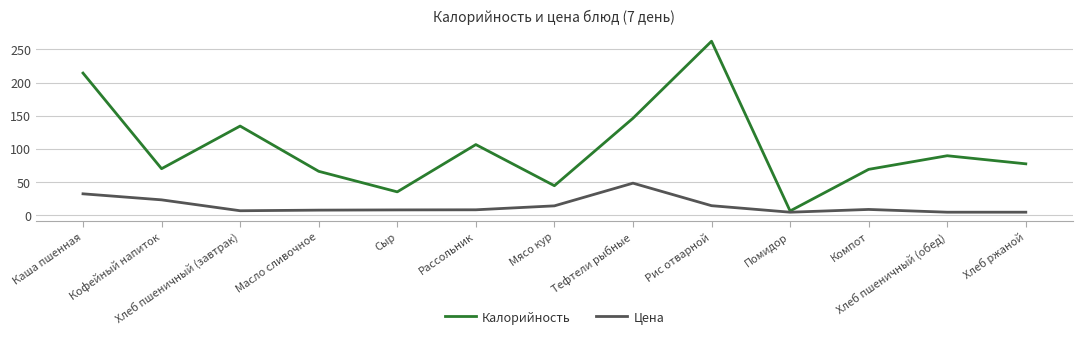

Which category has the highest value across all series?

Рис отварной